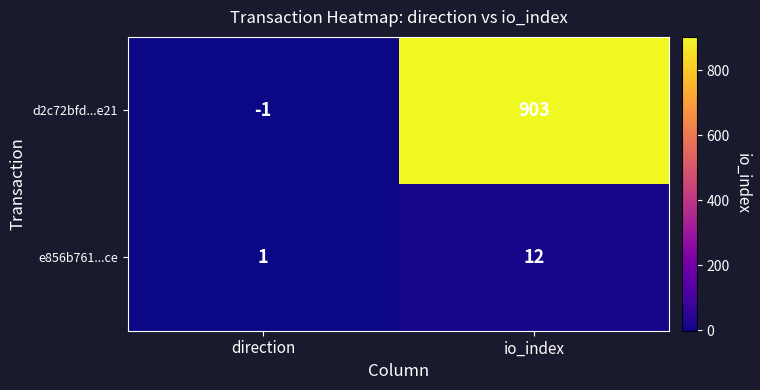

What is the difference between the d2c72bfd...e21 values at io_index and direction?

904